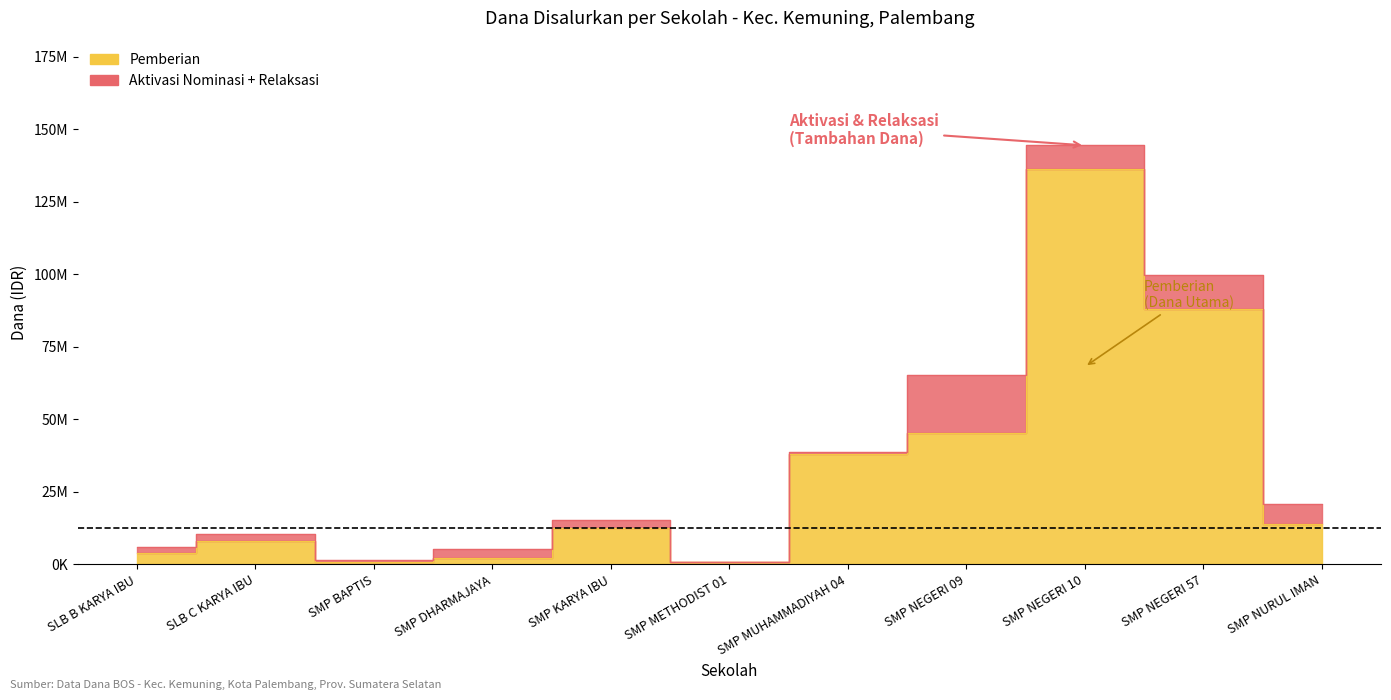

Between SLB B KARYA IBU and SMP NURUL IMAN, which is larger?

SMP NURUL IMAN